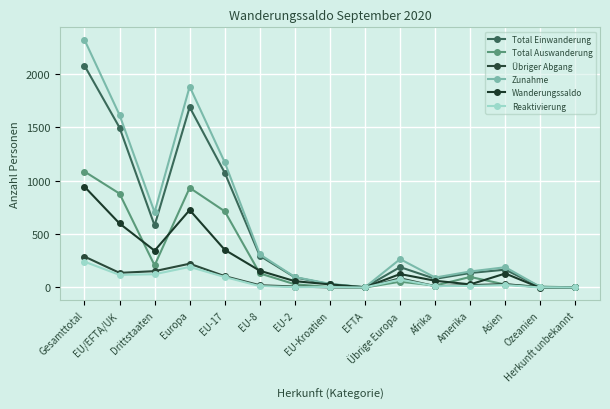

Which series has the widest spread of values?

Zunahme